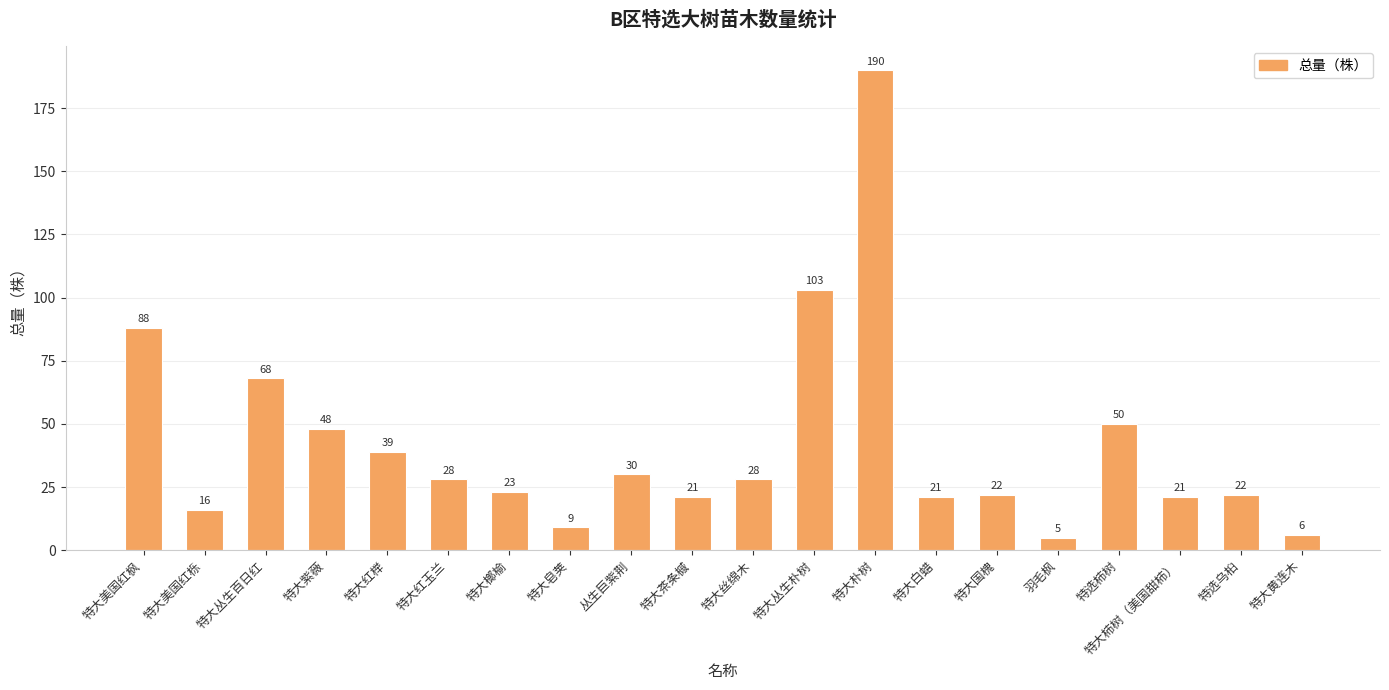

What is the smallest value displayed?

5